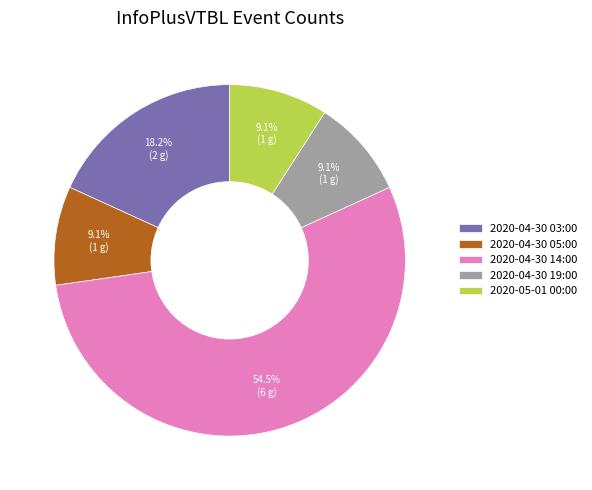

Count the number of slices in the pie.

5